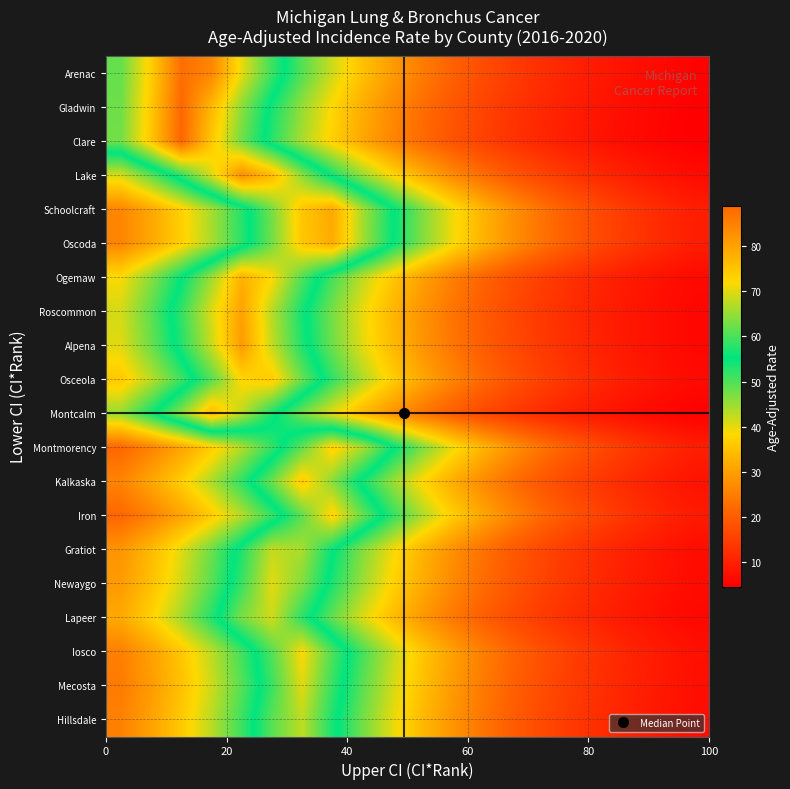

Reading left to right, list all the values displayed in this chart.

Arenac: 61.8	73.7	87.8	84.1	70.5	59.2	49.7	41.7	35.0	29.3	24.6	20.7	17.3	14.5	12.2	10.2	8.6	7.2	6.0	5.1
Gladwin: 62.4	74.4	88.7	76.8	64.4	54.1	45.4	38.1	31.9	26.8	22.5	18.9	15.8	13.3	11.2	9.4	7.9	6.6	5.5	4.6
Clare: 62.8	74.8	89.0	74.7	62.7	52.6	44.1	37.0	31.1	26.1	21.9	18.4	15.4	12.9	10.8	9.1	7.6	6.4	5.4	4.5
Lake: 41.1	49.0	58.4	69.6	83.0	76.7	64.4	54.0	45.3	38.0	31.9	26.8	22.5	18.8	15.8	13.3	11.1	9.3	7.8	6.6
Schoolcraft: 26.2	31.2	37.2	44.3	52.8	62.9	74.9	79.0	66.3	55.6	46.7	39.2	32.9	27.6	23.1	19.4	16.3	13.7	11.5	9.6
Oscoda: 26.0	31.0	37.0	44.1	52.5	62.6	74.6	78.6	66.0	55.4	46.4	39.0	32.7	27.4	23.0	19.3	16.2	13.6	11.4	9.6
Ogemaw: 38.7	46.1	54.9	65.5	78.0	72.1	60.5	50.8	42.6	35.8	30.0	25.2	21.1	17.7	14.9	12.5	10.5	8.8	7.4	6.2
Roscommon: 41.2	49.1	58.5	69.7	80.1	67.2	56.4	47.3	39.7	33.3	28.0	23.5	19.7	16.5	13.9	11.6	9.8	8.2	6.9	5.8
Alpena: 40.4	48.1	57.3	68.3	81.2	68.1	57.1	47.9	40.2	33.8	28.3	23.8	19.9	16.7	14.0	11.8	9.9	8.3	7.0	5.8
Osceola: 35.9	42.8	51.1	60.8	72.5	74.1	62.1	52.1	43.8	36.7	30.8	25.8	21.7	18.2	15.3	12.8	10.8	9.0	7.6	6.4
Montcalm: 45.3	54.0	64.4	76.8	67.5	56.7	47.5	39.9	33.5	28.1	23.6	19.8	16.6	13.9	11.7	9.8	8.2	6.9	5.8	4.9
Montmorency: 21.5	25.7	30.6	36.4	43.4	51.8	61.7	73.5	66.6	55.9	46.9	39.4	33.0	27.7	23.3	19.5	16.4	13.7	11.5	9.7
Kalkaska: 25.9	30.9	36.9	43.9	52.3	62.4	74.3	64.2	53.8	45.2	37.9	31.8	26.7	22.4	18.8	15.8	13.2	11.1	9.3	7.8
Iron: 21.4	25.6	30.5	36.3	43.3	51.5	61.4	73.2	62.1	52.1	43.7	36.7	30.8	25.8	21.7	18.2	15.3	12.8	10.7	9.0
Gratiot: 28.4	33.8	40.3	48.0	57.3	68.2	66.2	55.6	46.6	39.1	32.8	27.6	23.1	19.4	16.3	13.7	11.5	9.6	8.1	6.8
Newaygo: 29.2	34.8	41.5	49.4	58.9	70.2	63.7	53.5	44.9	37.6	31.6	26.5	22.2	18.7	15.7	13.1	11.0	9.3	7.8	6.5
Lapeer: 31.3	37.3	44.5	53.0	63.2	69.0	57.9	48.6	40.8	34.2	28.7	24.1	20.2	17.0	14.2	11.9	10.0	8.4	7.1	5.9
Iosco: 25.2	30.1	35.8	42.7	50.9	60.7	71.9	60.3	50.6	42.5	35.6	29.9	25.1	21.1	17.7	14.8	12.4	10.4	8.8	7.4
Mecosta: 24.6	29.3	34.9	41.6	49.6	59.1	70.0	58.7	49.3	41.4	34.7	29.1	24.4	20.5	17.2	14.4	12.1	10.2	8.5	7.2
Hillsdale: 25.4	30.3	36.1	43.0	51.2	61.1	67.7	56.8	47.7	40.0	33.6	28.2	23.6	19.8	16.6	14.0	11.7	9.8	8.2	6.9